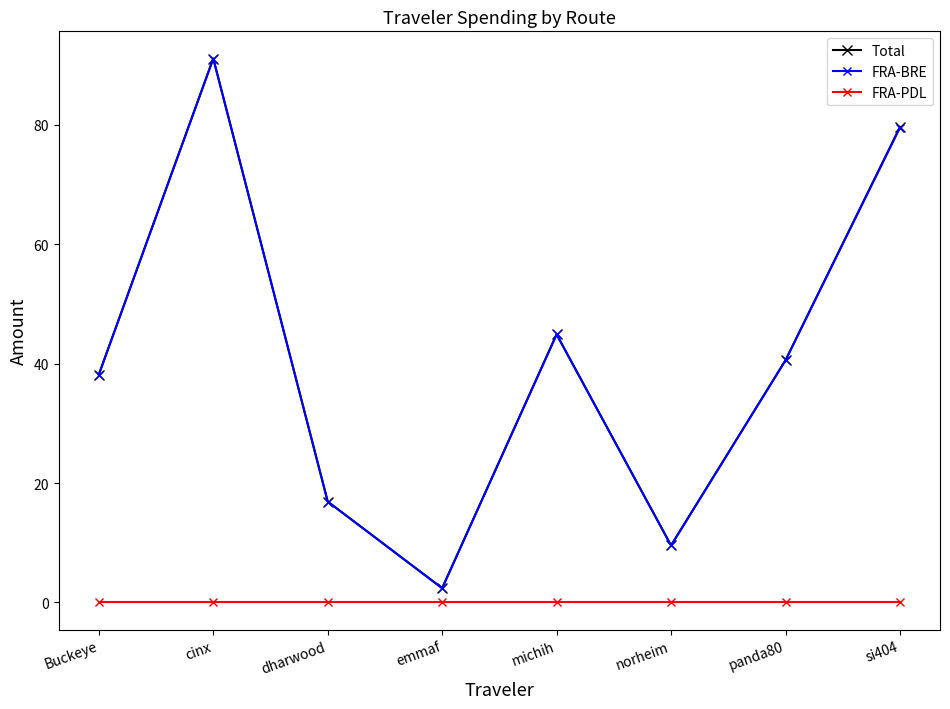

What is the label of the 1st point from the left?

Buckeye